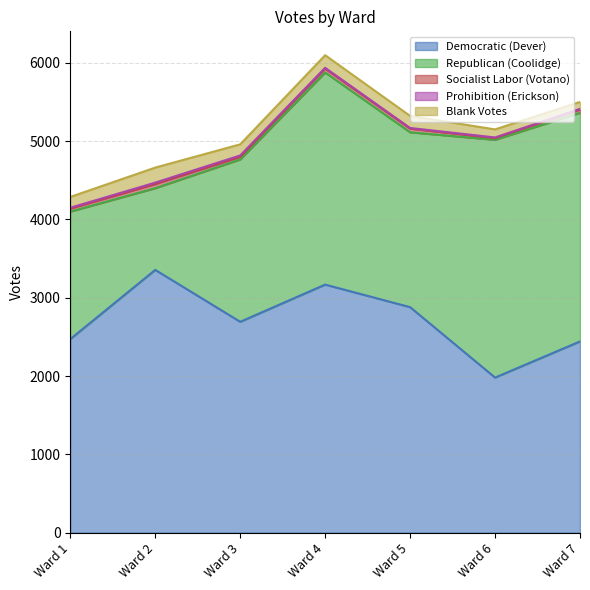

Which series ends up on top after the final intersection of Democratic (Dever) and Republican (Coolidge)?

Republican (Coolidge)